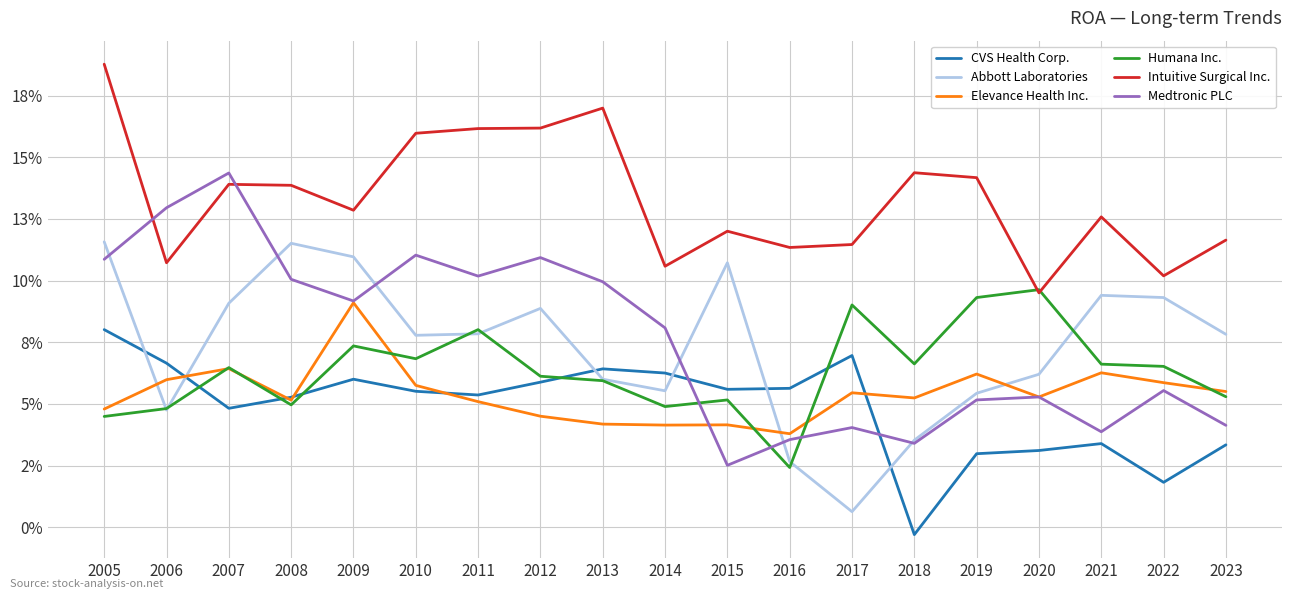

True or false: Elevance Health Inc. and CVS Health Corp. intersect in this chart.

True